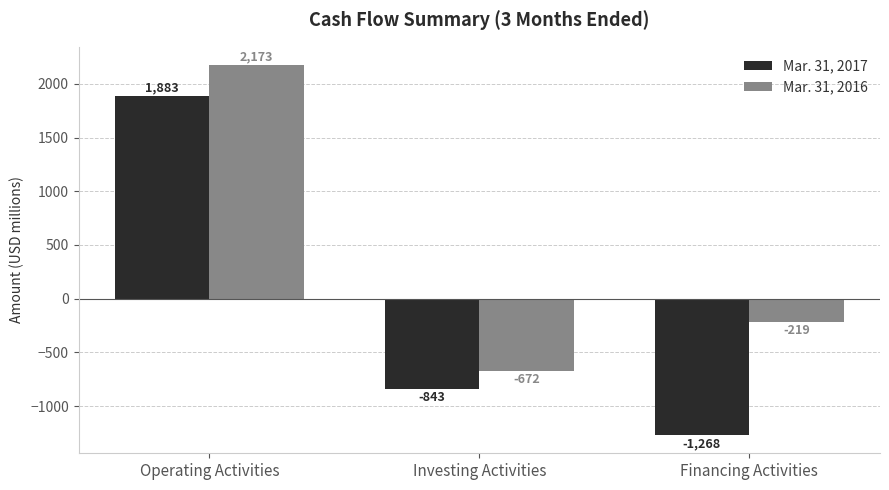

What is the value of the Mar. 31, 2016 bar at the 3rd from the left?

-219